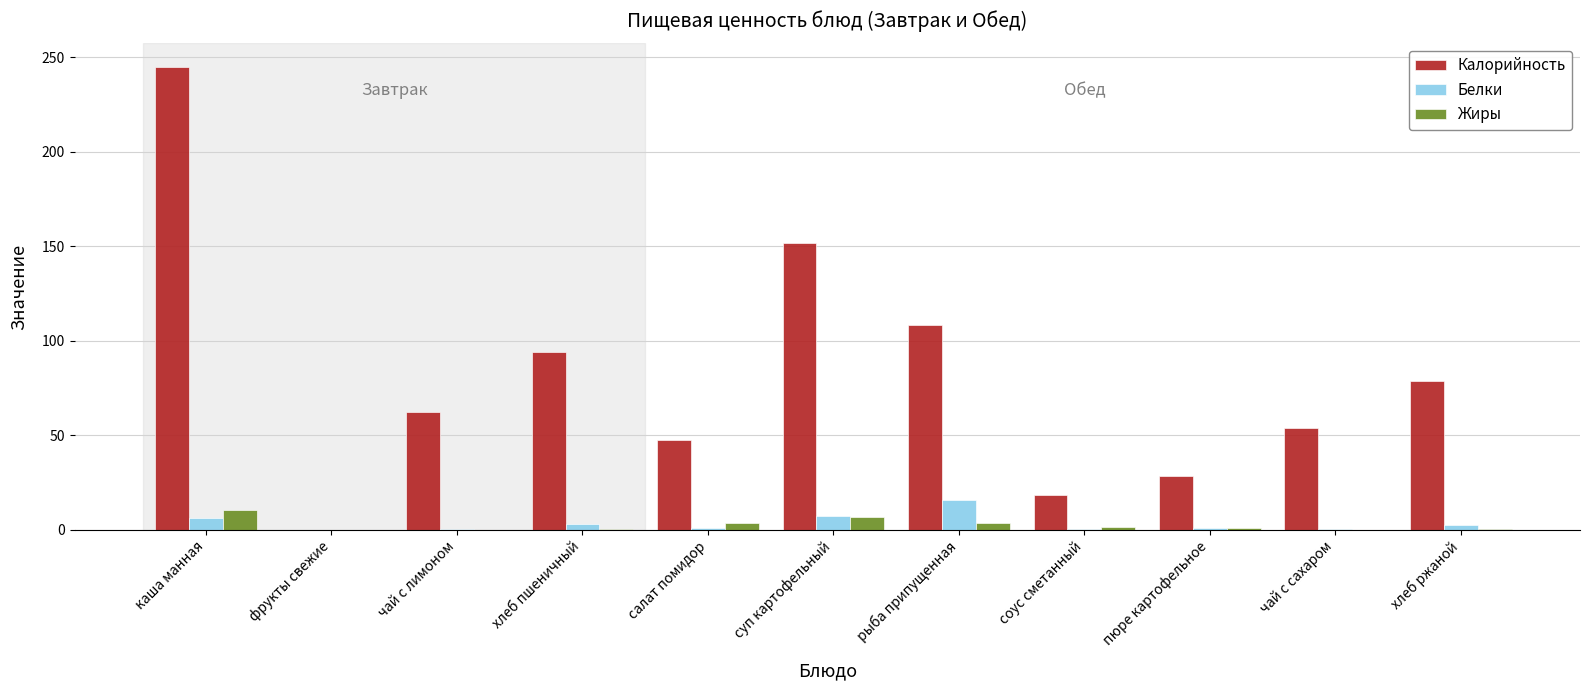

Which label corresponds to the largest value in the chart?

каша манная